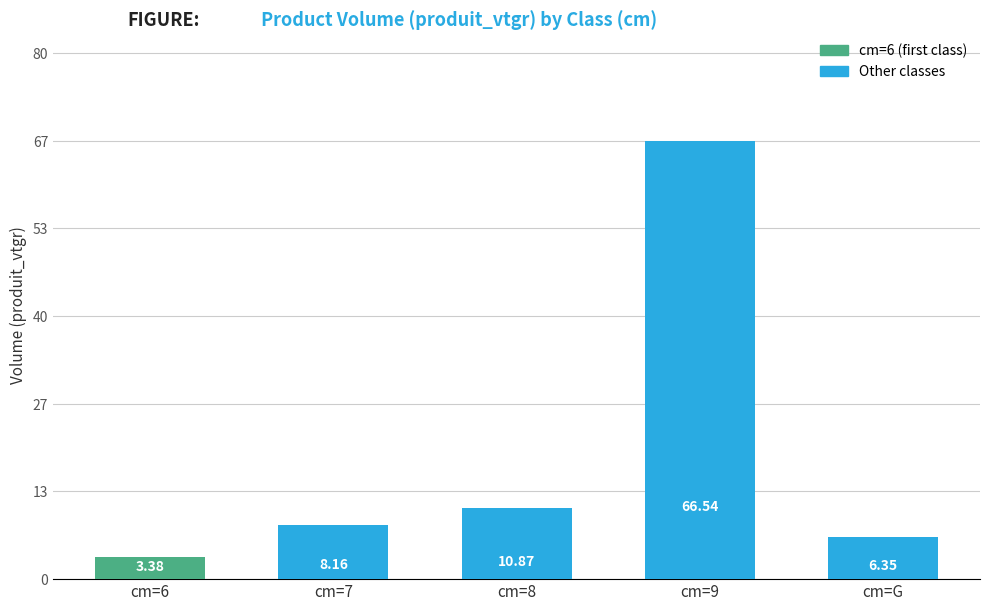

How many values are below 8?

2